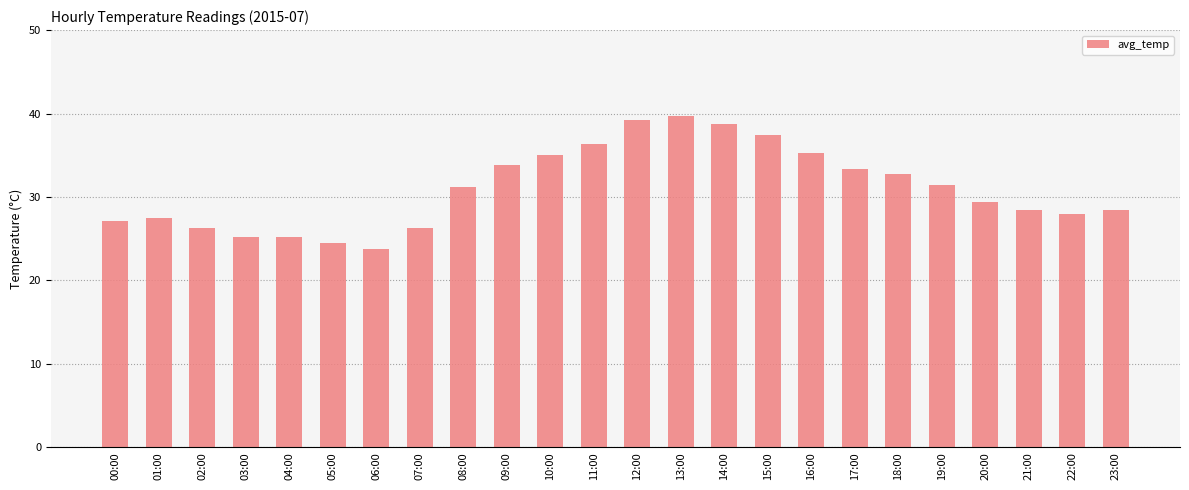

What is the difference between the second highest and second lowest values?

14.7